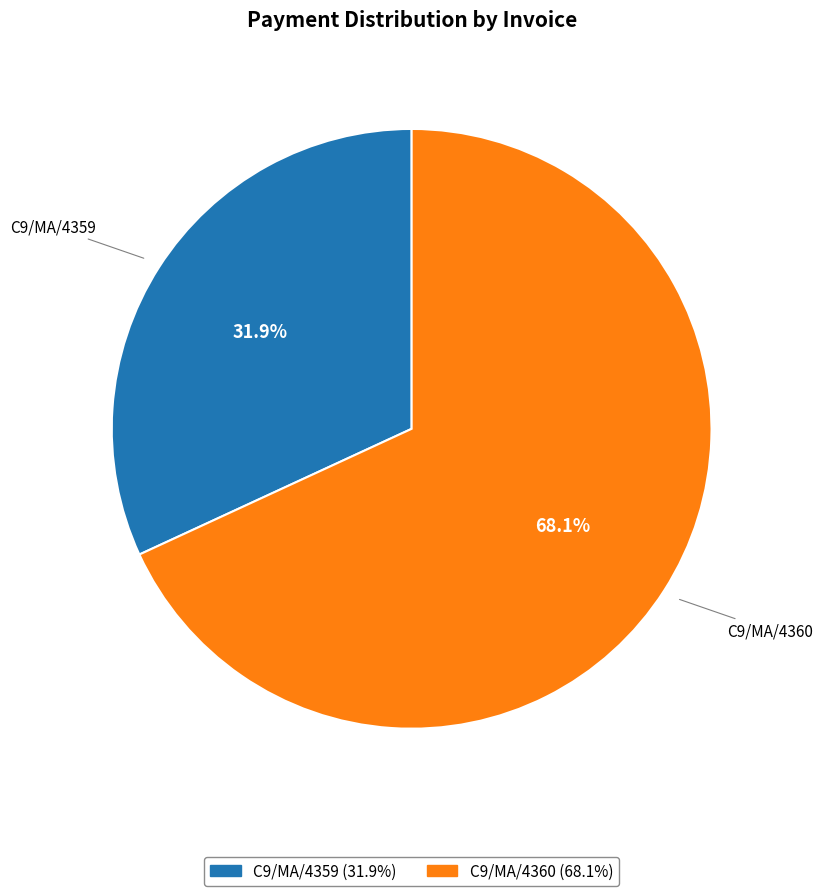

What is the ratio of the value at C9/MA/4359 to the value at C9/MA/4360?

0.5